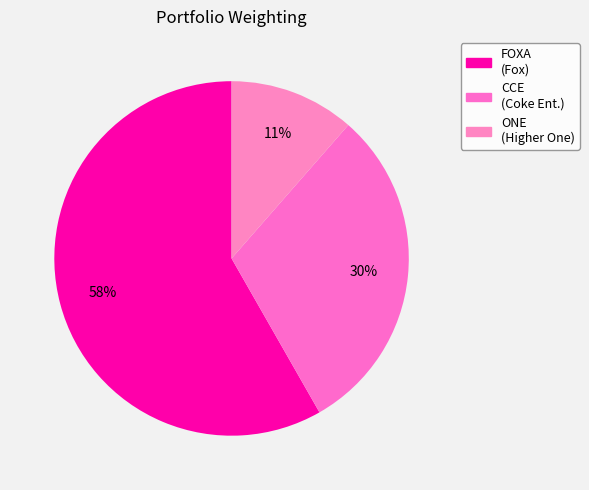

To the nearest percent, what is the average slice percentage?

33%